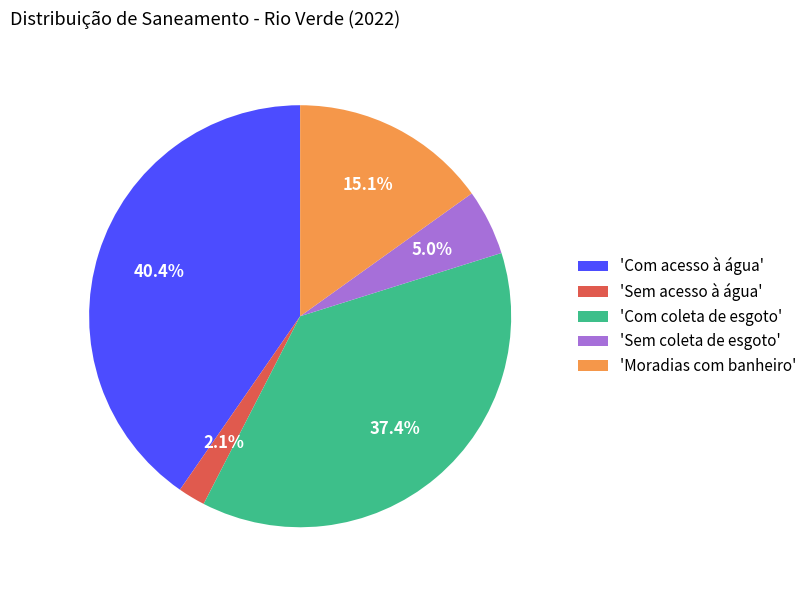

What is the ratio of the value at 'Sem coleta de esgoto' to the value at 'Moradias com banheiro'?

0.3